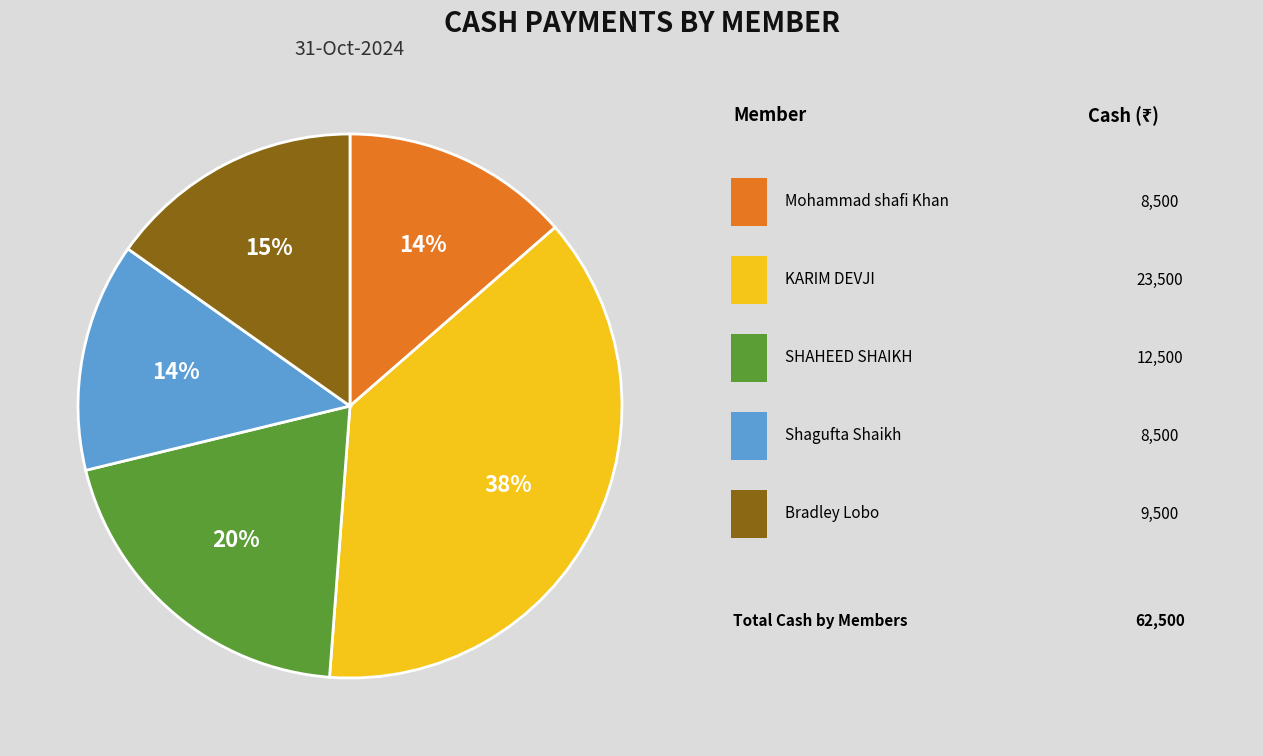

Is there any slice that represents more than half of the pie?

No